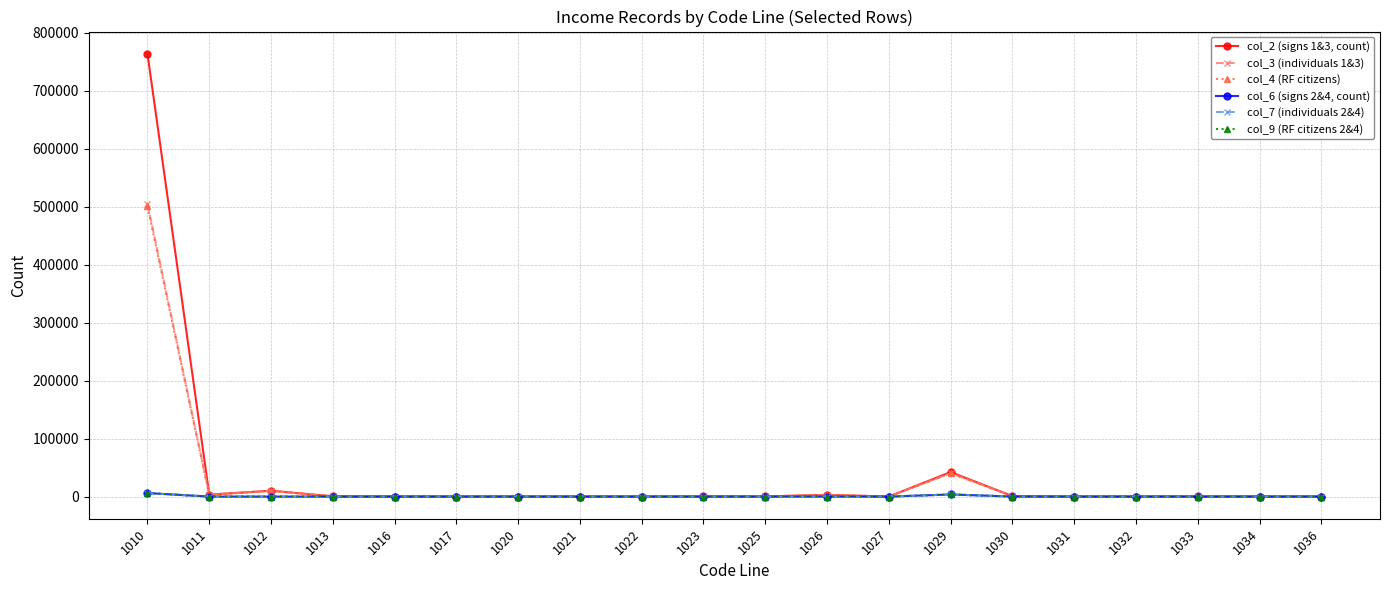

What is the difference between the highest and lowest values at 1017?

19